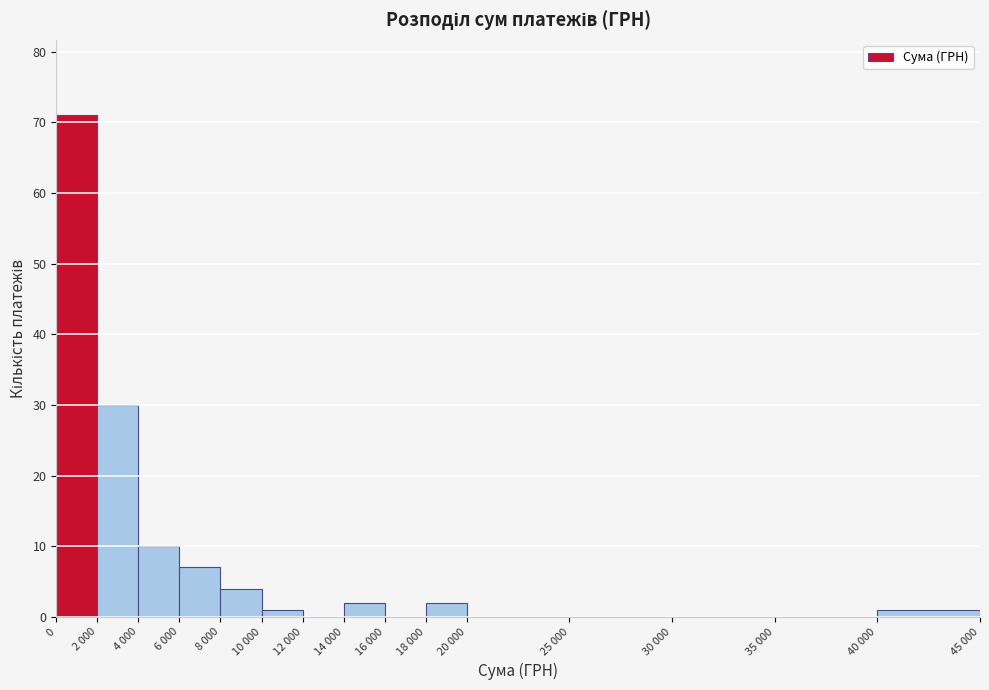

Reading left to right, transcribe all the data shown in this chart.

0=71	2 000=30	4 000=10	6 000=7	8 000=4	10 000=1	12 000=0	14 000=2	16 000=0	18 000=2	20 000=0	25 000=0	30 000=0	35 000=0	40 000=1